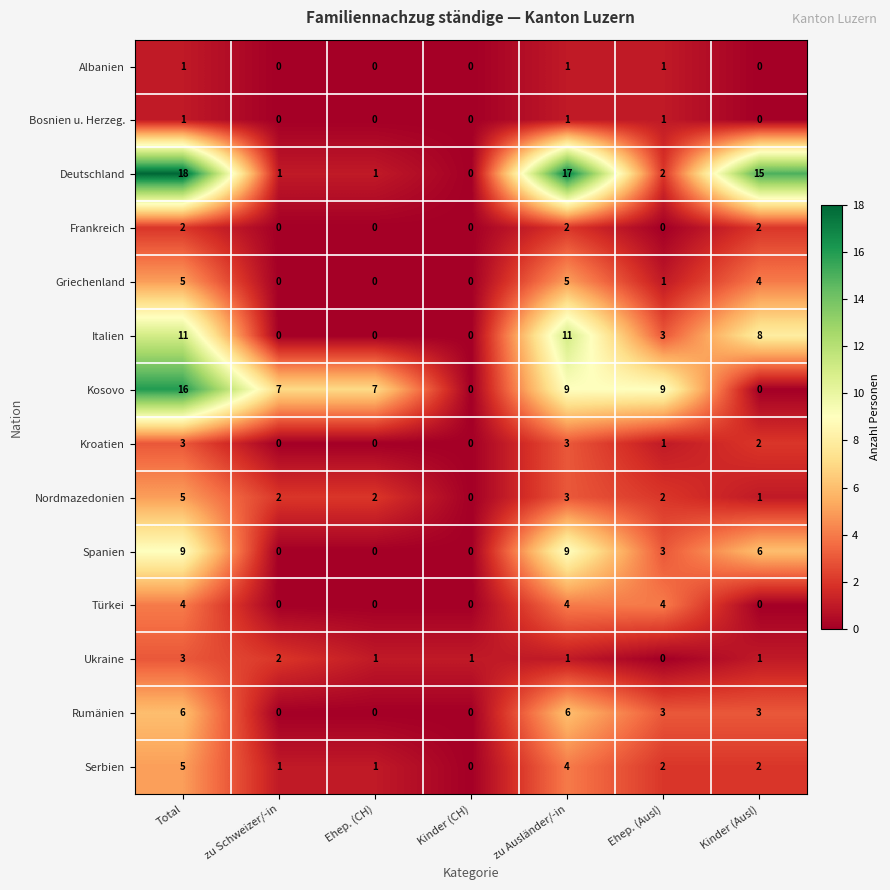

Which label corresponds to the largest value in the chart?

Total